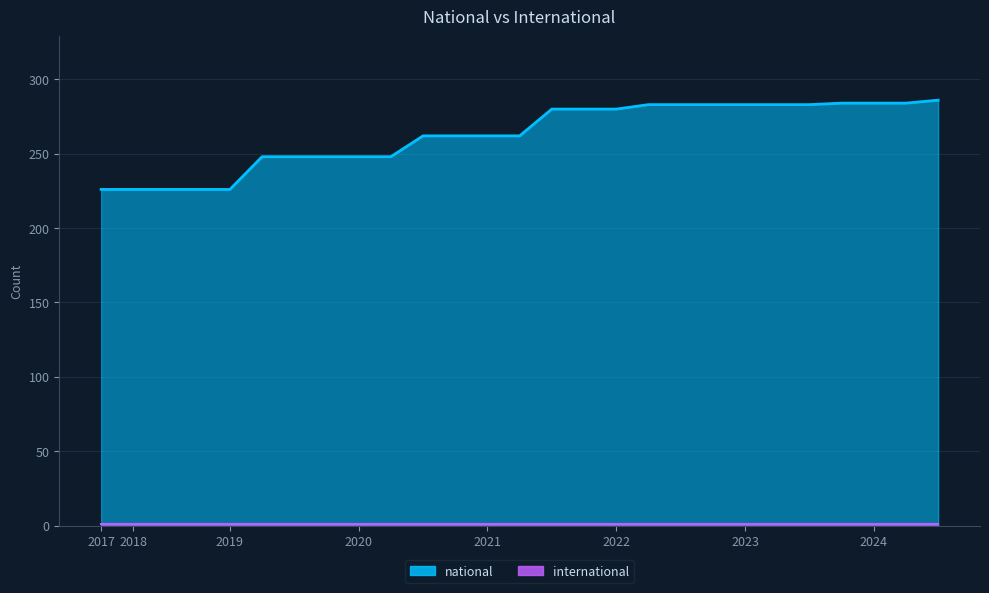

Reading right to left, extract all data points from this chart.

286	284	284	284	283	283	283	283	283	283	280	280	280	262	262	262	262	248	248	248	248	248	226	226	226	226	226